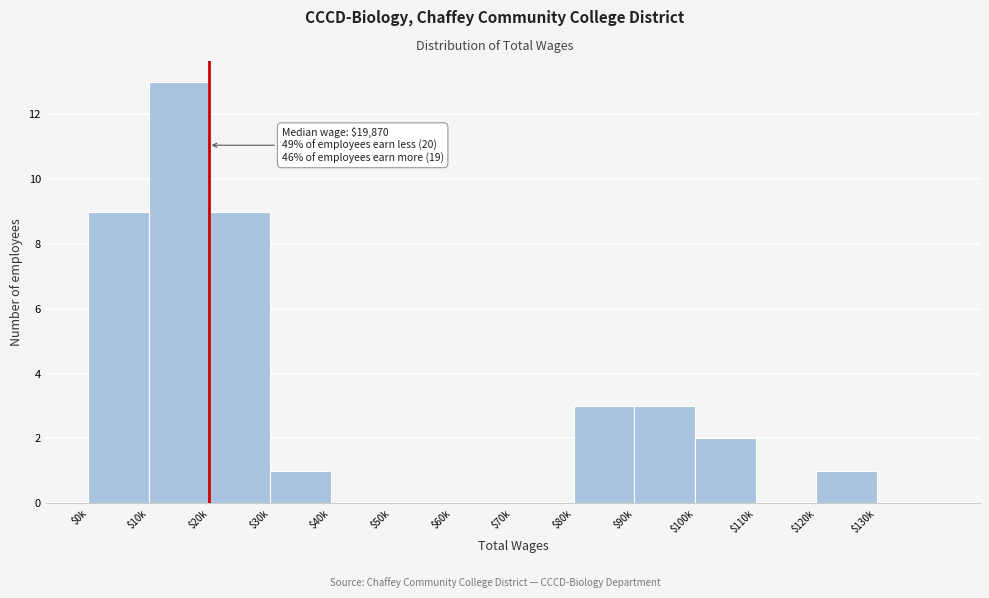

What is the sum of all values?

41